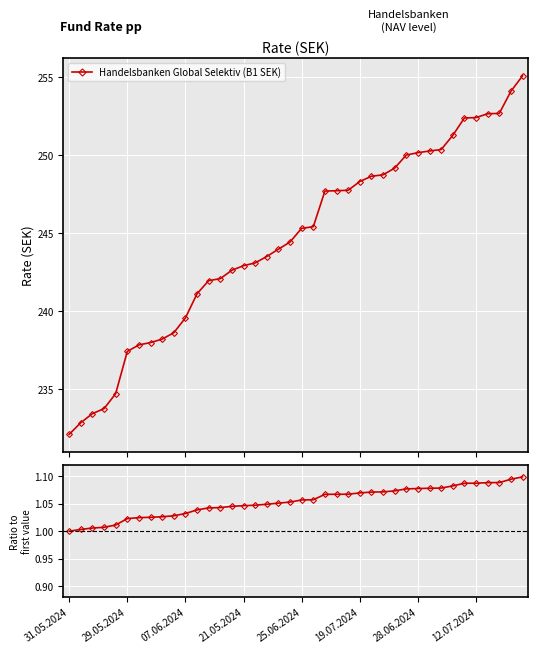

Which series changed the most between 12.07.2024 and 11?

Handelsbanken Global Selektiv (B1 SEK)